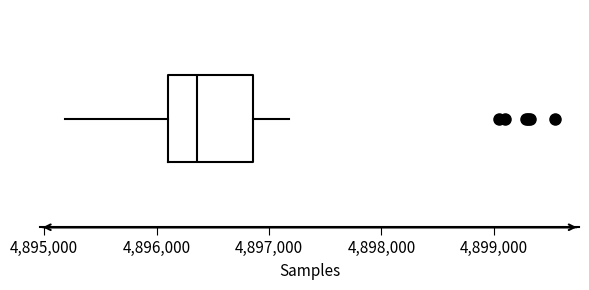

Read this box plot against the x-axis: the position of the median line, the range covered by the box, and the ends of both whiskers. The values are not printed on the chart, so give them approximately, as read against the axis.

median 4896400, box 4896100 to 4896900, whiskers 4895200 to 4897200